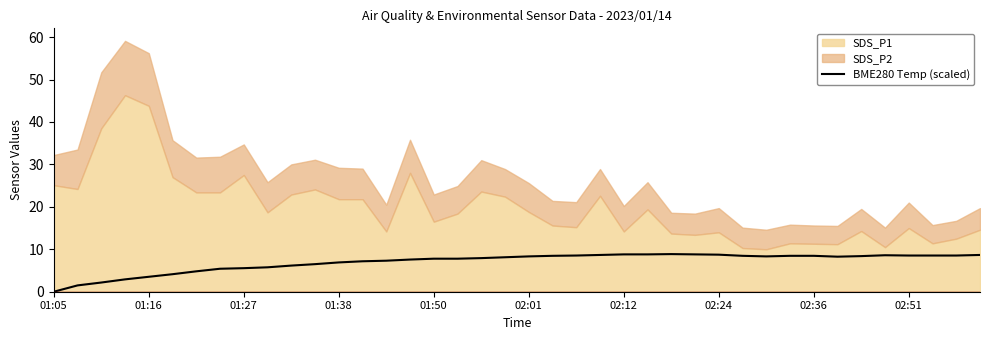

Which category has the lowest value in the BME280 Temp (scaled) series?

01:05